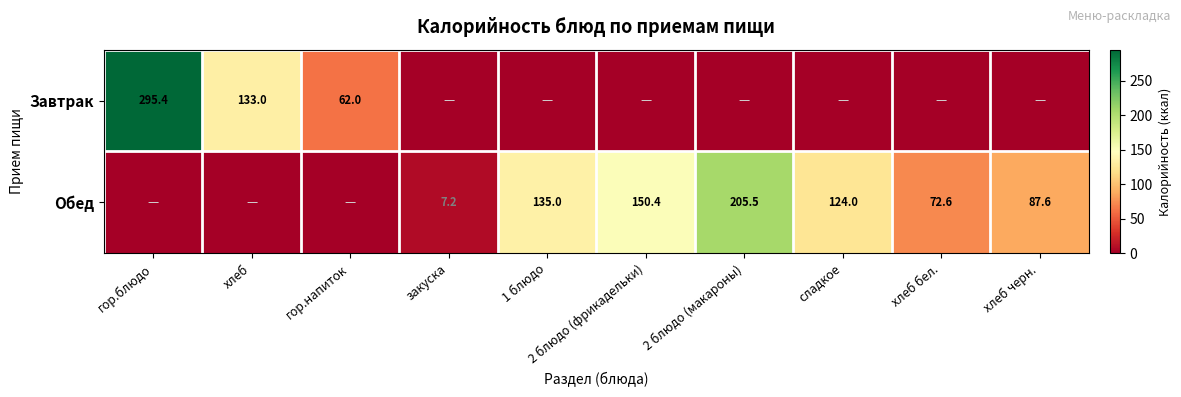

Is it true that Обед equals 150.4 at 2 блюдо (фрикадельки)?

True